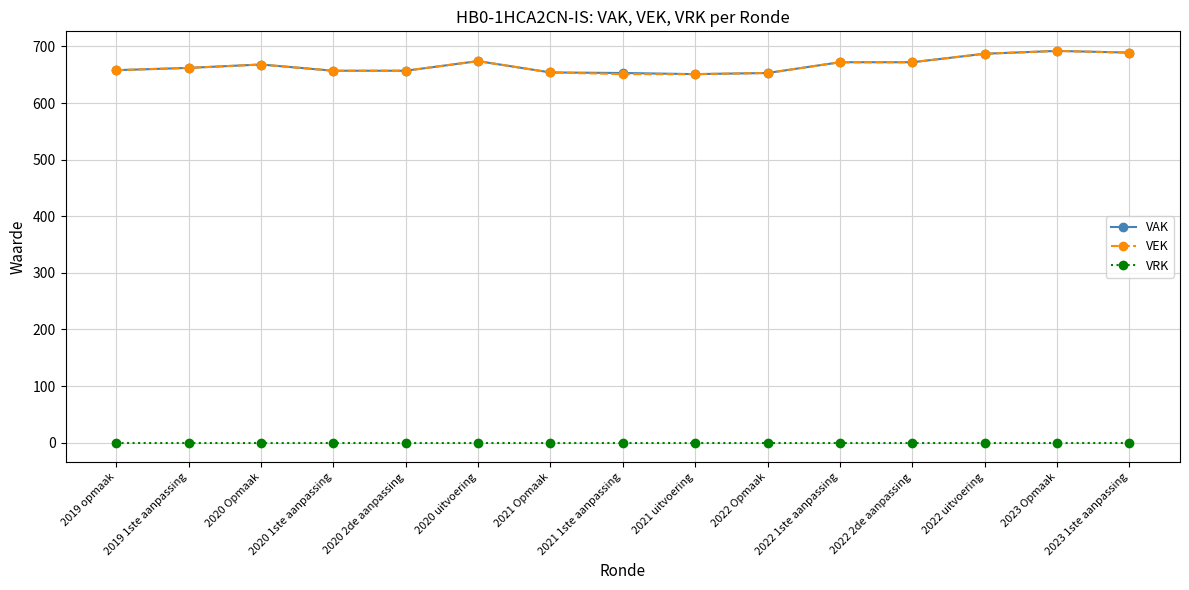

True or false: VRK and VAK cross at least once.

False